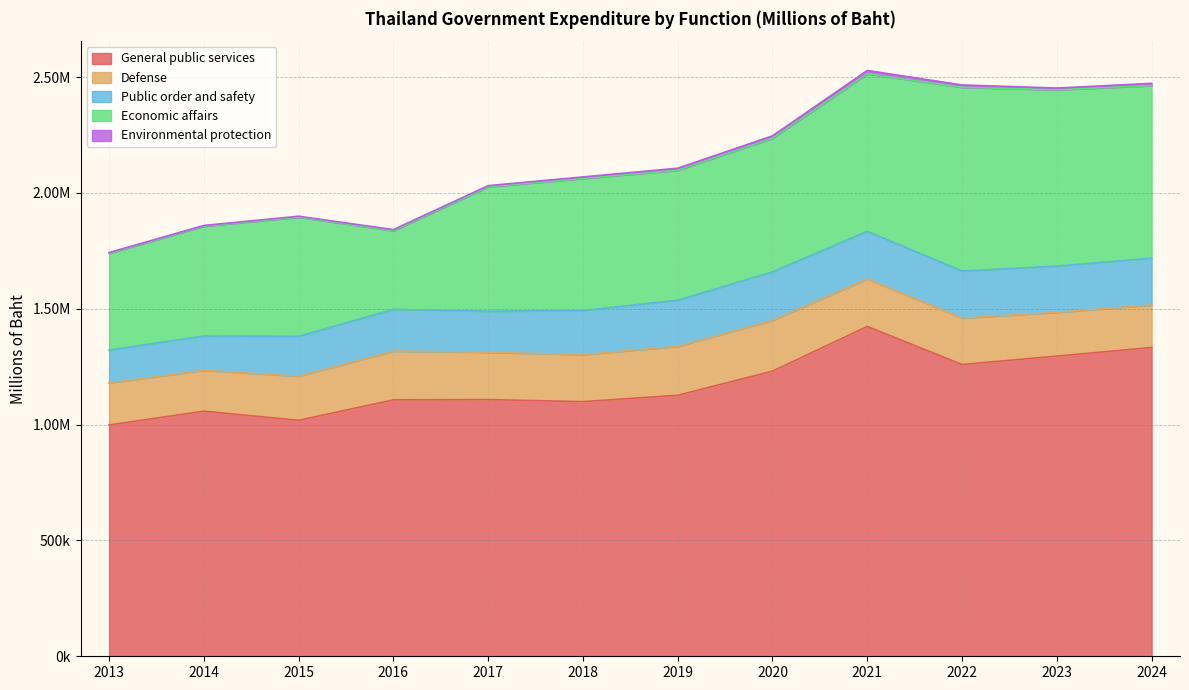

At which label does Environmental protection first exceed 7269?

2019